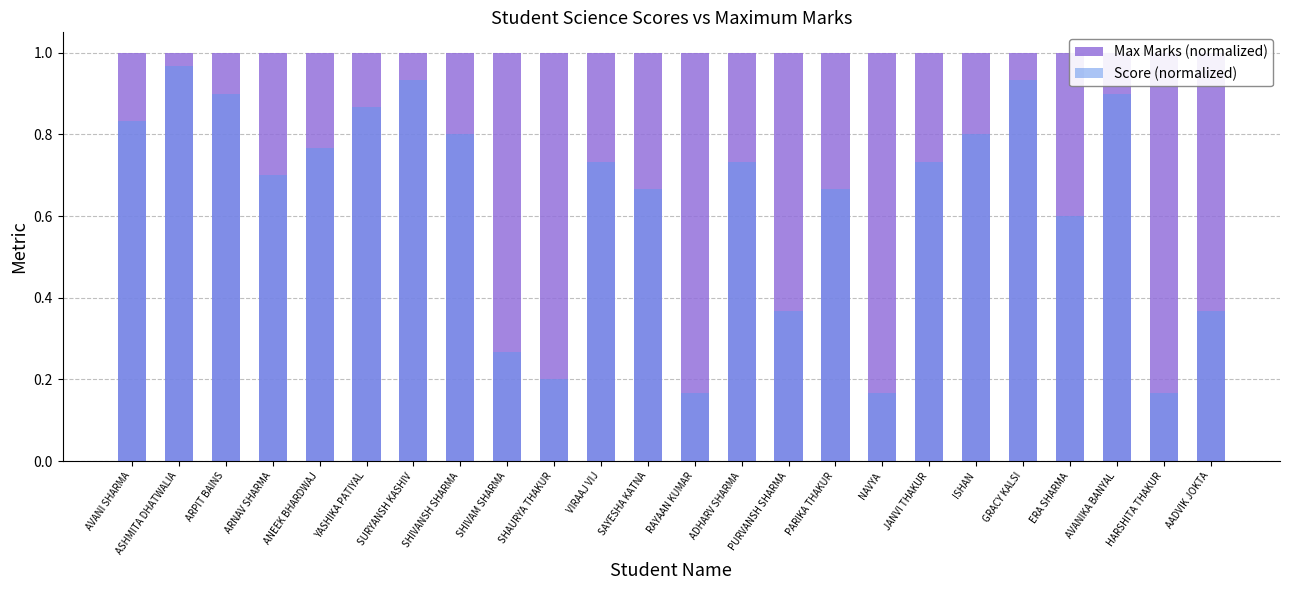

Which series has the widest spread of values?

Score (normalized)